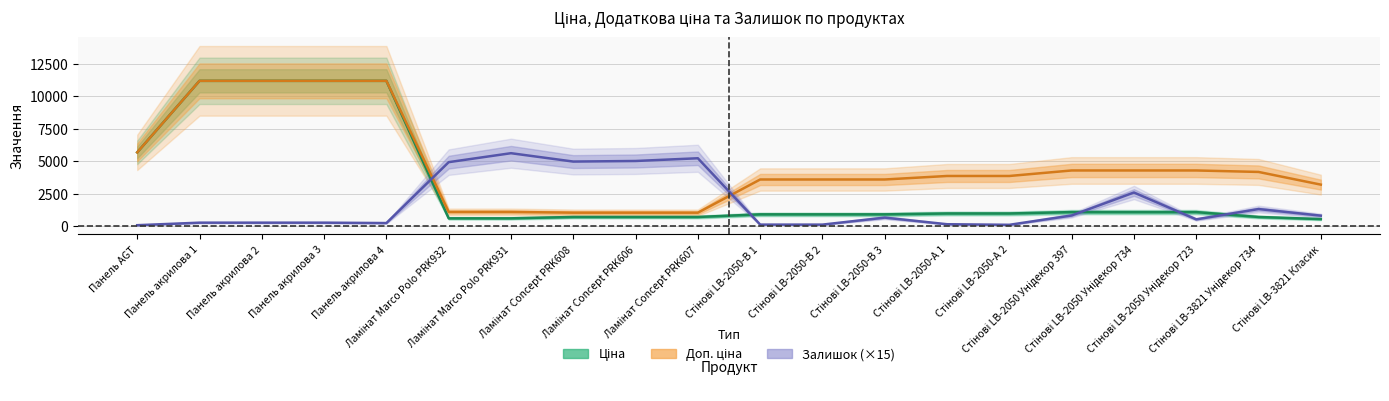

At Панель акрилова 1, list the series in order from largest to smallest.

Ціна, Доп. ціна, Залишок